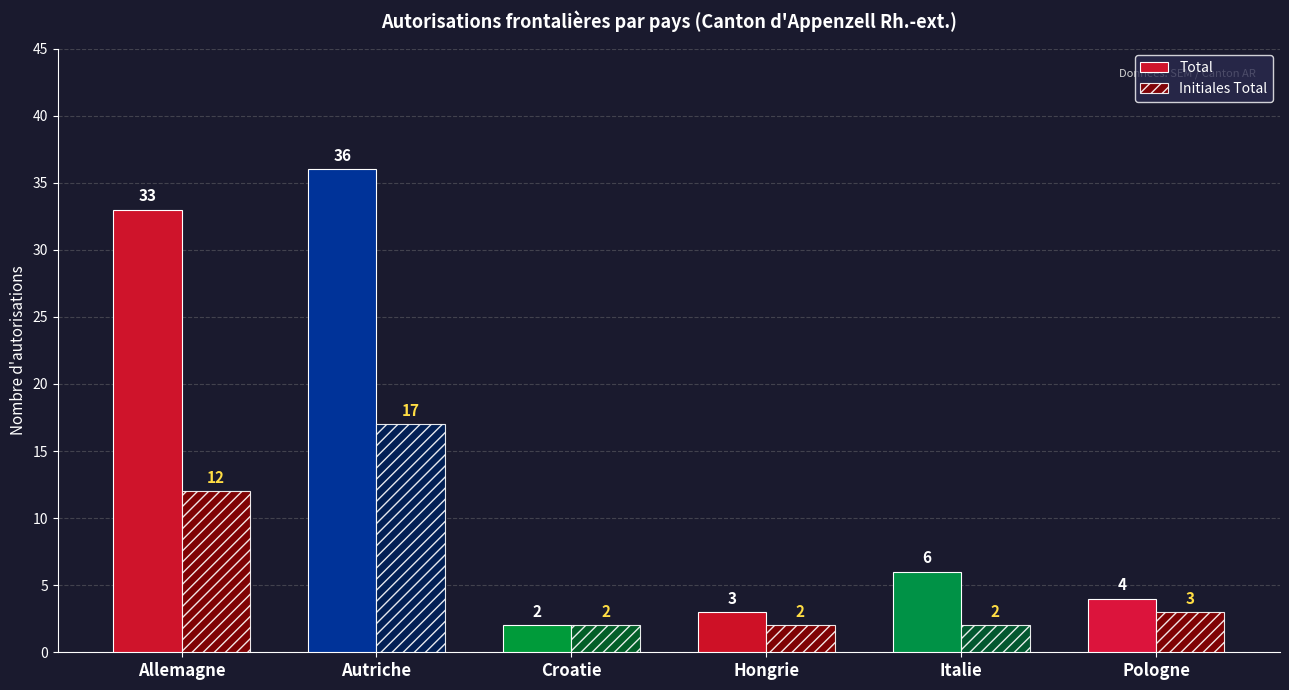

Is it true that Total equals 3 at Hongrie?

True